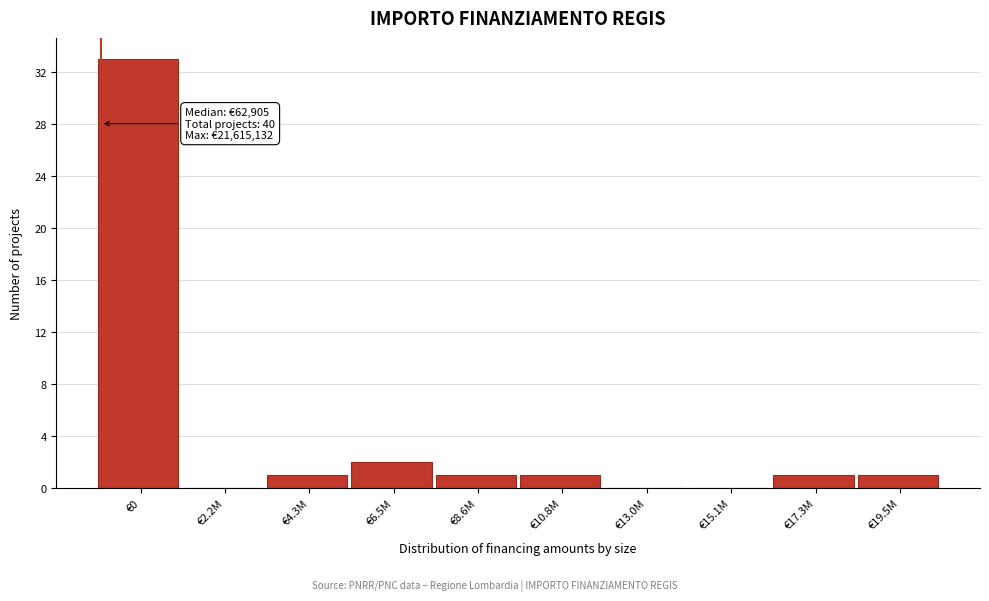

Reading left to right, list all the values displayed in this chart.

€0=33	€2.2M=0	€4.3M=1	€6.5M=2	€8.6M=1	€10.8M=1	€13.0M=0	€15.1M=0	€17.3M=1	€19.5M=1